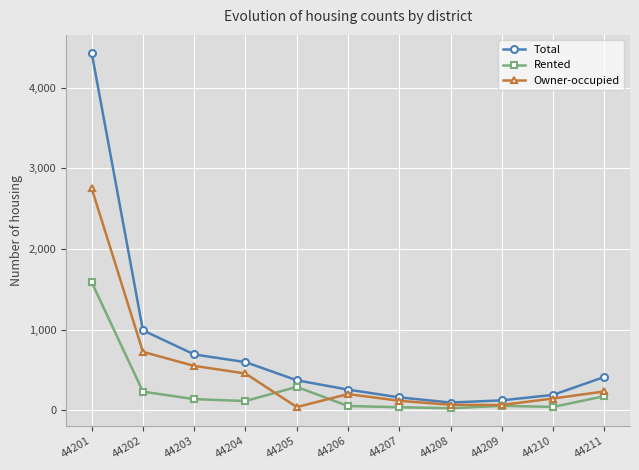

How many categories are shown in the chart?

11